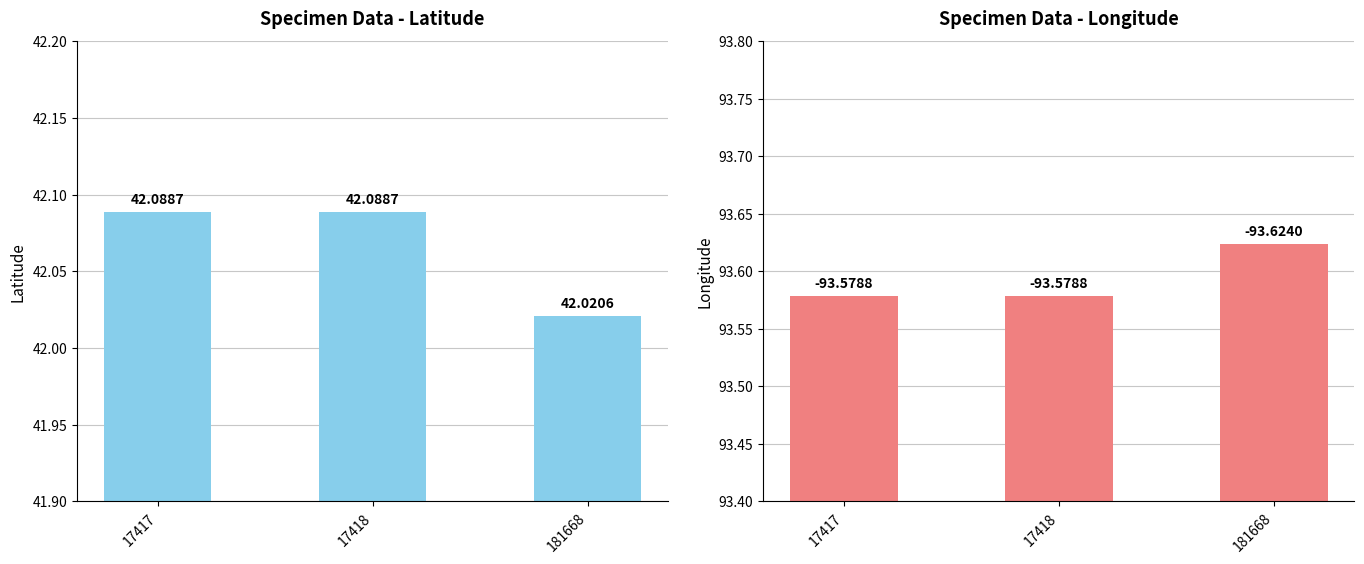

What is the average value of the Longitude (abs) series?

93.6